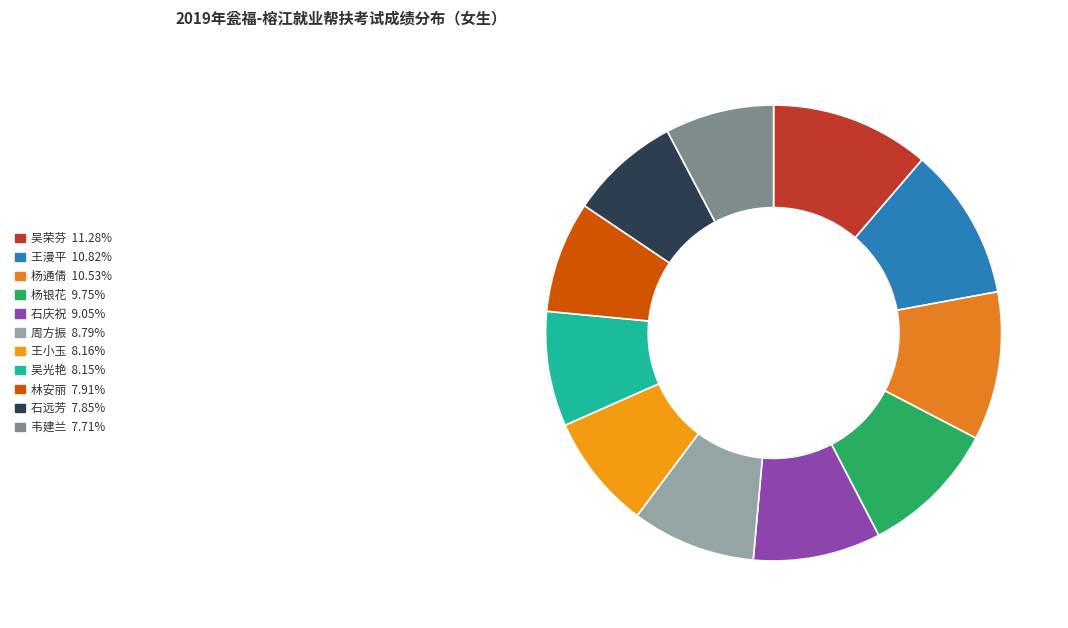

Combined, what portion of the pie is 石远芳 and 韦建兰?

15.6%